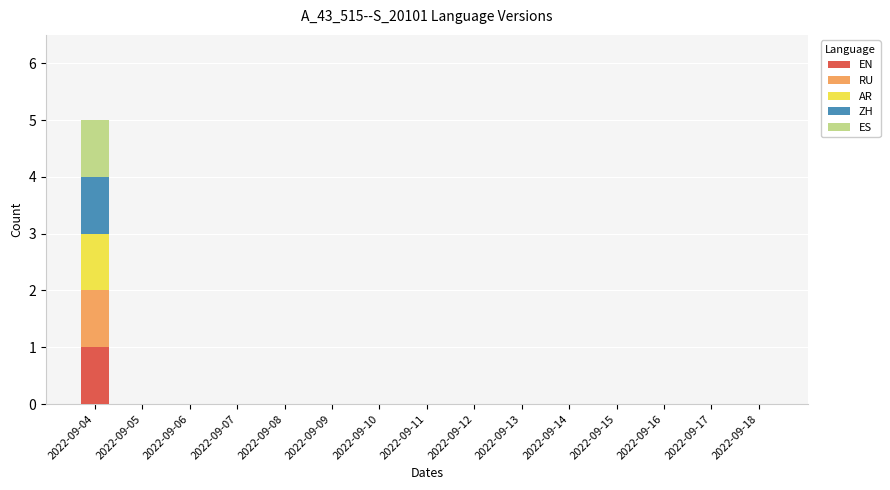

At which category is the sum across all series the highest?

2022-09-04